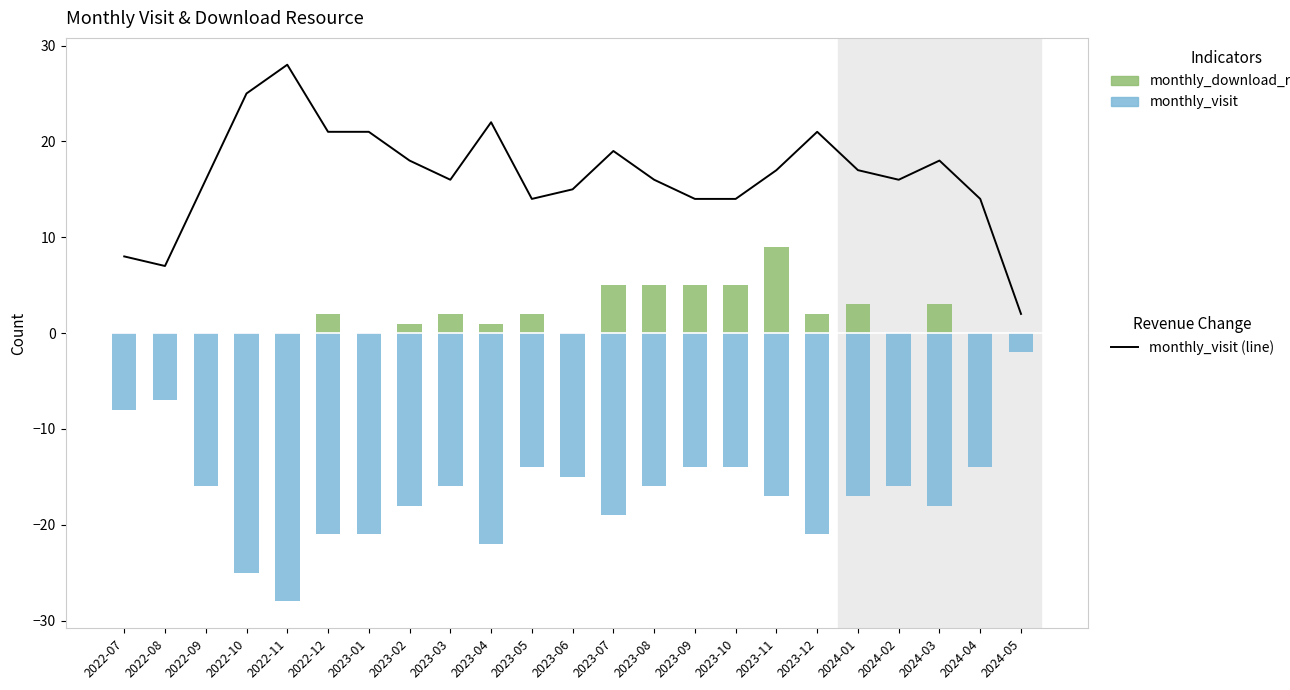

Reading right to left, list all the values displayed in this chart.

monthly_visit (line): 2	14	18	16	17	21	17	14	14	16	19	15	14	22	16	18	21	21	28	25	16	7	8
monthly_download_resource: 0	0	3	0	3	2	9	5	5	5	5	0	2	1	2	1	0	2	0	0	0	0	0
monthly_visit: -2	-14	-18	-16	-17	-21	-17	-14	-14	-16	-19	-15	-14	-22	-16	-18	-21	-21	-28	-25	-16	-7	-8